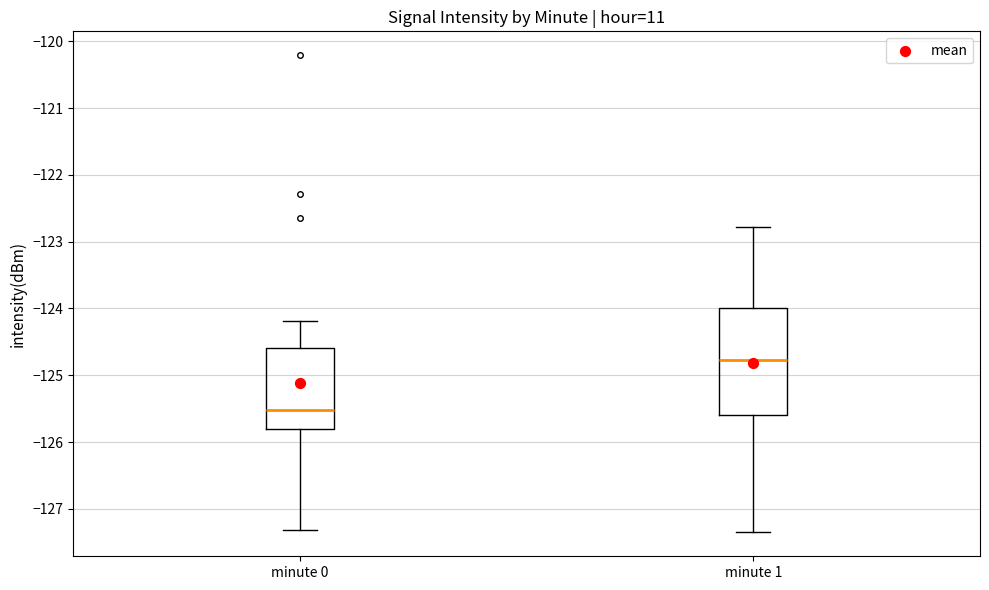

Where is the upper edge of the box for minute 1 on the y-axis? The values are not printed on the chart, so give them approximately, as read against the axis.

-124.0